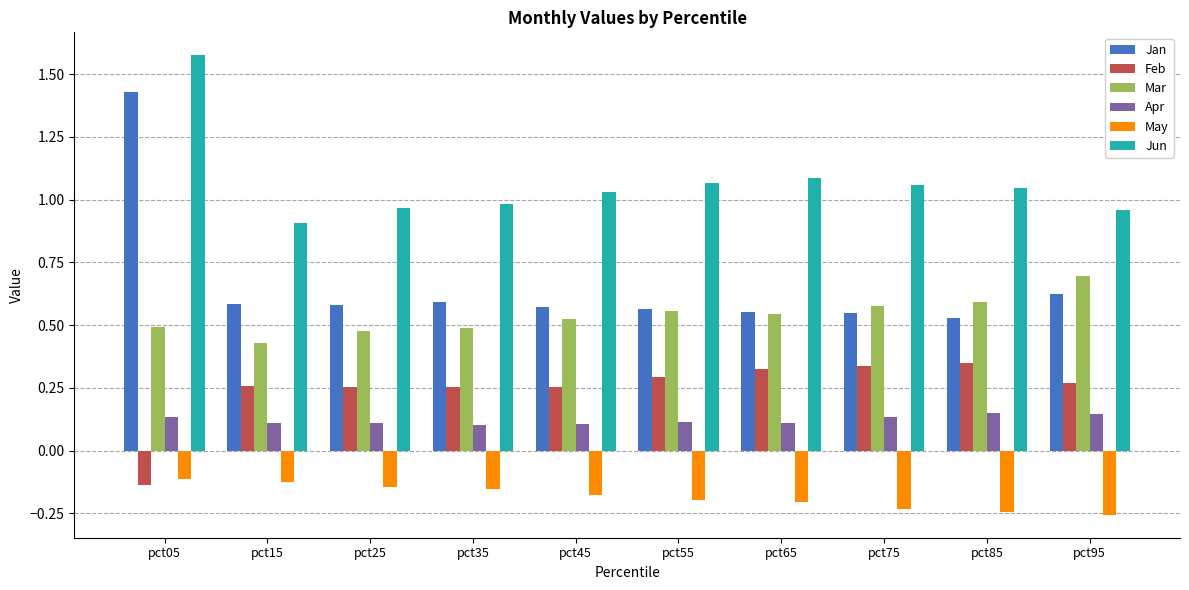

True or false: Apr has a value of 0.1 at pct75.

True